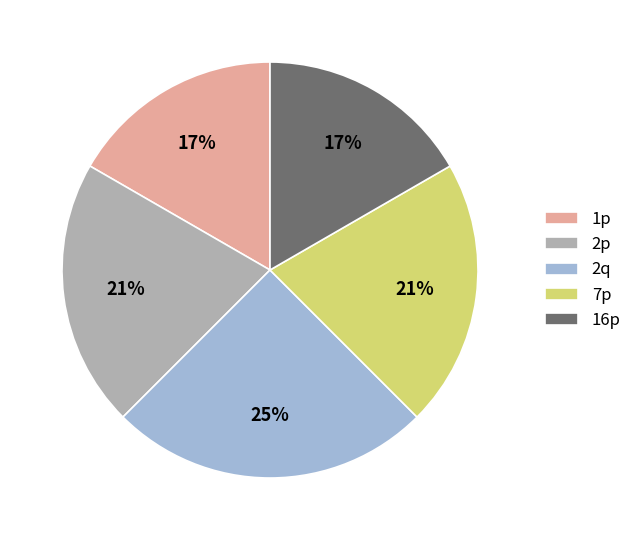

To the nearest percent, what portion does 2q represent?

25%